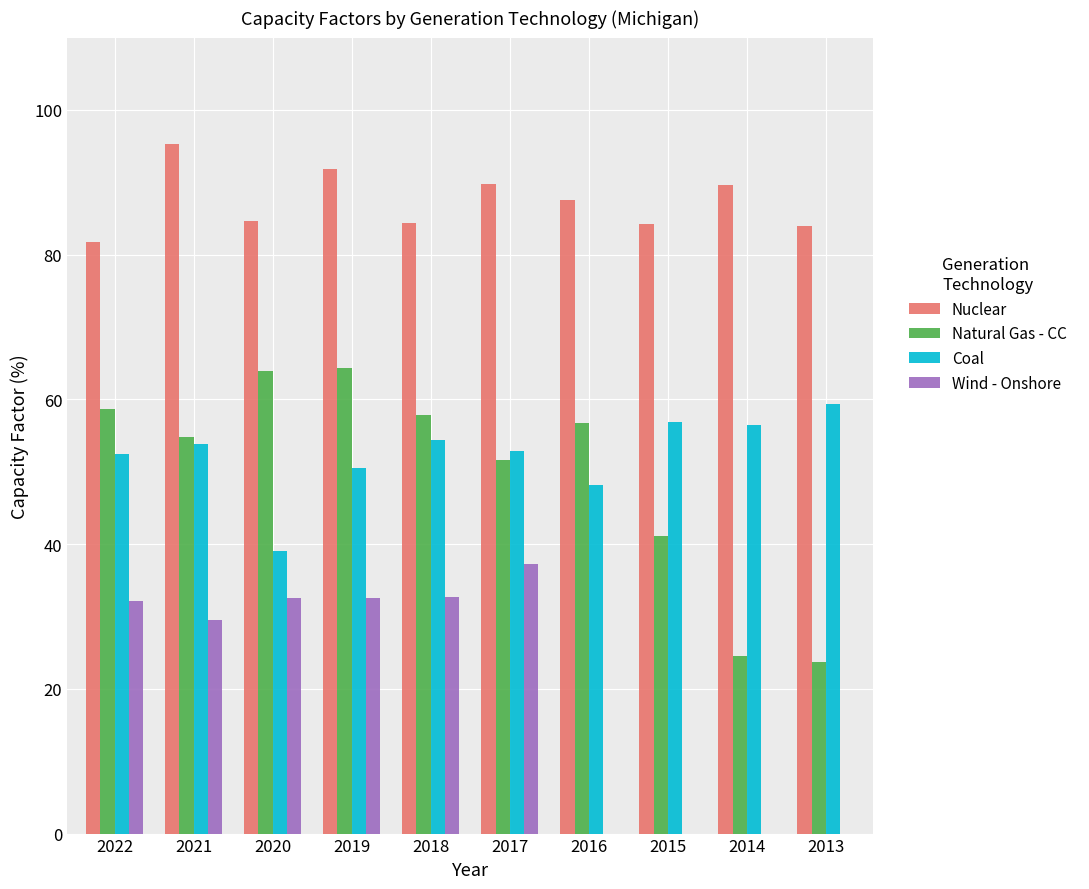

At which category is the sum across all series the highest?

2019